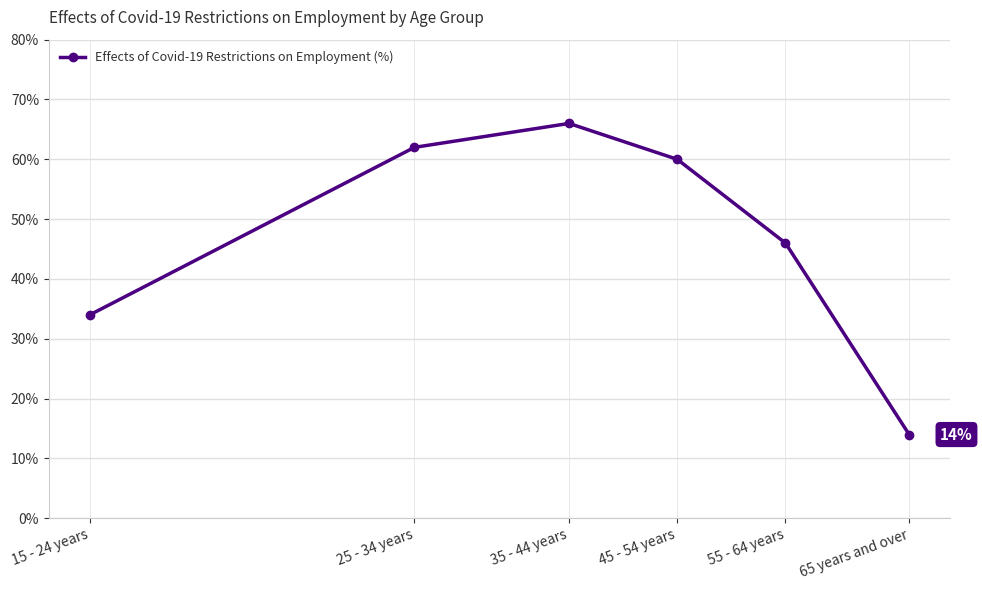

What position from the left is 45 - 54 years?

4